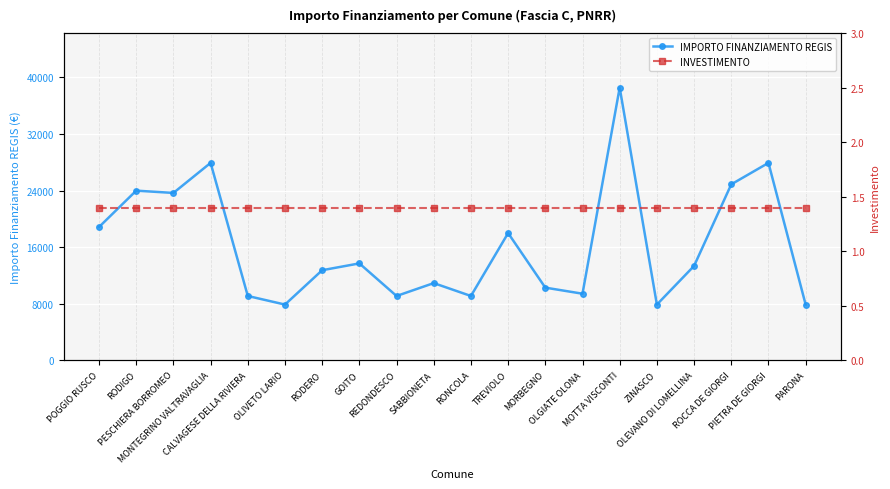

Reading left to right, what are all the values shown in this chart?

IMPORTO FINANZIAMENTO REGIS: POGGIO RUSCO=18854.0	RODIGO=23996.0	PESCHIERA BORROMEO=23673.0	MONTEGRINO VALTRAVAGLIA=27922.0	CALVAGESE DELLA RIVIERA=9105.0	OLIVETO LARIO=7891.0	RODERO=12747.0	GOITO=13712.0	REDONDESCO=9105.0	SABBIONETA=10926.0	RONCOLA=9105.0	TREVIOLO=17997.0	MORBEGNO=10284.0	OLGIATE OLONA=9427.0	MOTTA VISCONTI=38565.0	ZINASCO=7891.0	OLEVANO DI LOMELLINA=13354.0	ROCCA DE GIORGI=24887.0	PIETRA DE GIORGI=27922.0	PARONA=7891.0
INVESTIMENTO: POGGIO RUSCO=1.4	RODIGO=1.4	PESCHIERA BORROMEO=1.4	MONTEGRINO VALTRAVAGLIA=1.4	CALVAGESE DELLA RIVIERA=1.4	OLIVETO LARIO=1.4	RODERO=1.4	GOITO=1.4	REDONDESCO=1.4	SABBIONETA=1.4	RONCOLA=1.4	TREVIOLO=1.4	MORBEGNO=1.4	OLGIATE OLONA=1.4	MOTTA VISCONTI=1.4	ZINASCO=1.4	OLEVANO DI LOMELLINA=1.4	ROCCA DE GIORGI=1.4	PIETRA DE GIORGI=1.4	PARONA=1.4